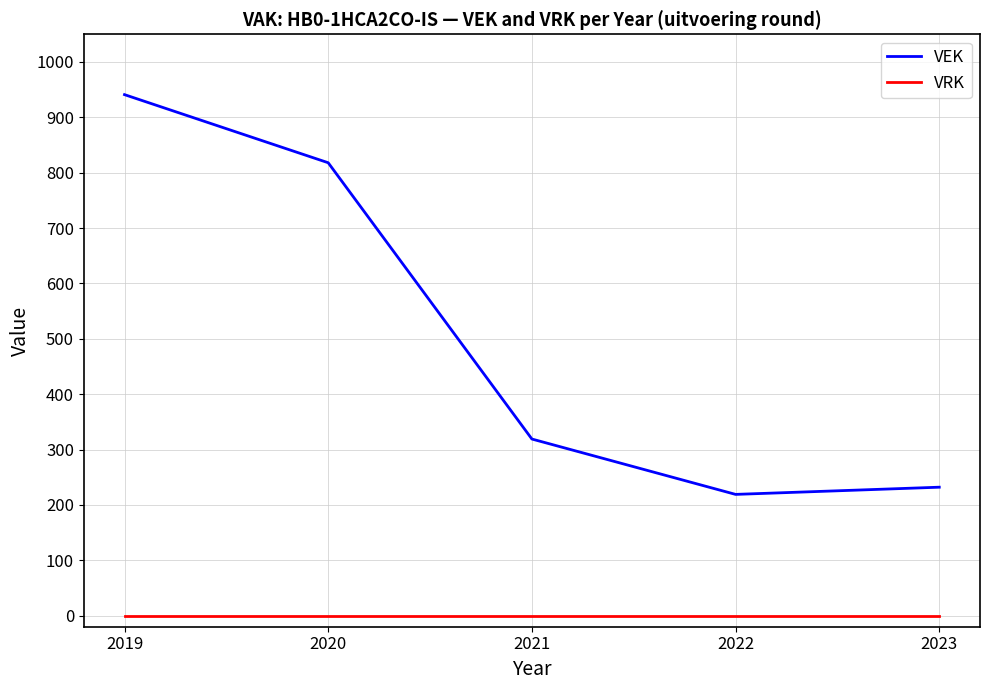

True or false: VEK has a value of 389 at 2023.

False